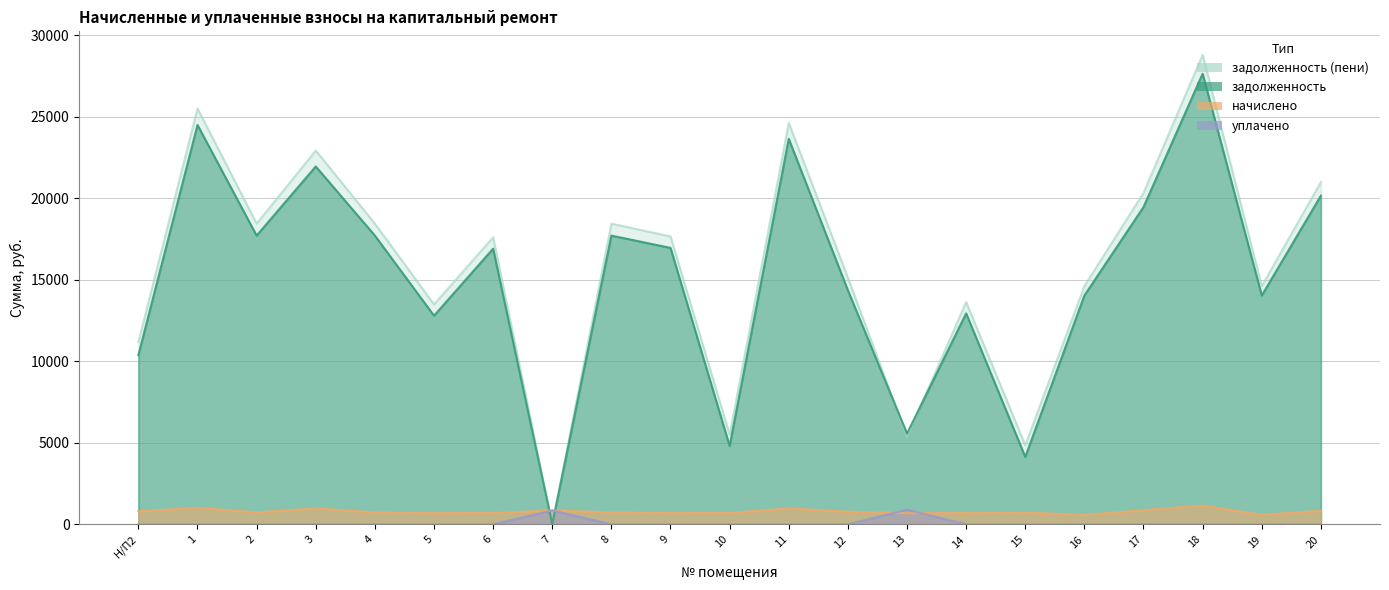

List the series in order of their peak value, highest first.

задолженность (пени), задолженность, начислено, уплачено